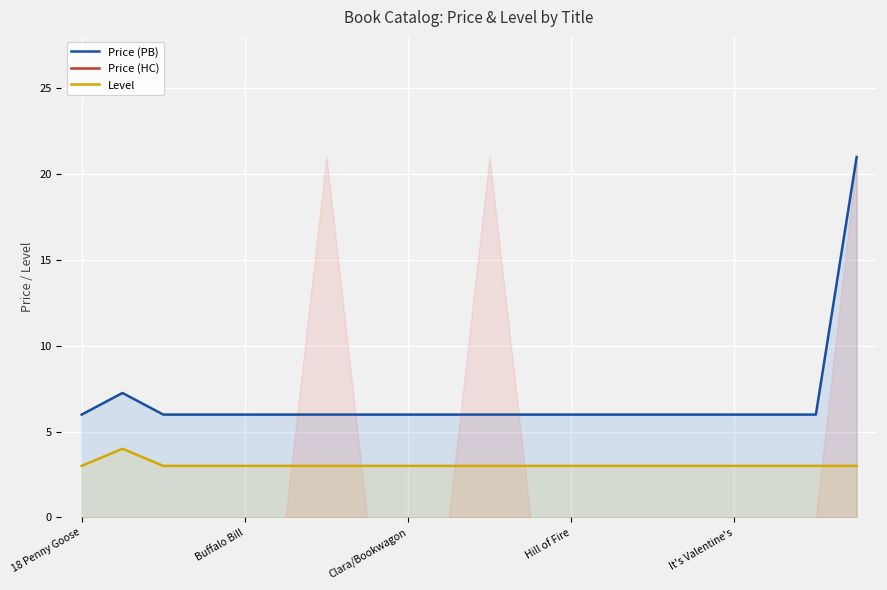

True or false: Price (PB) has a value of 6.0 at Buffalo Bill.

True